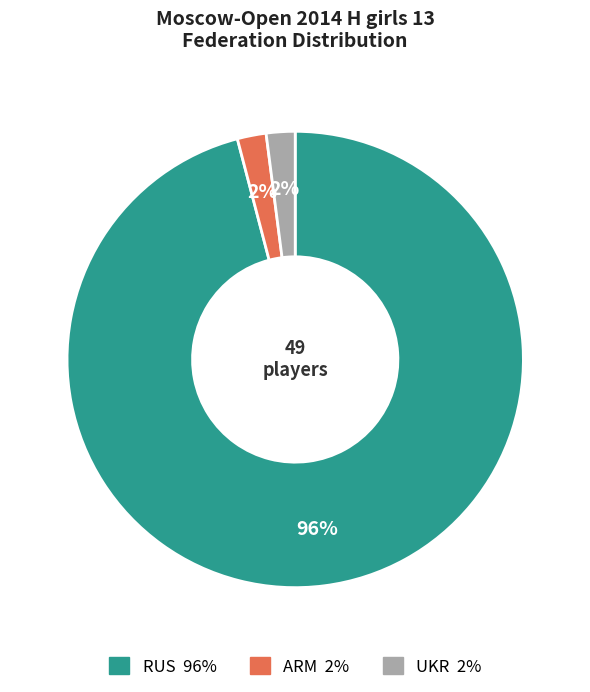

To the nearest percent, what portion does ARM represent?

2%